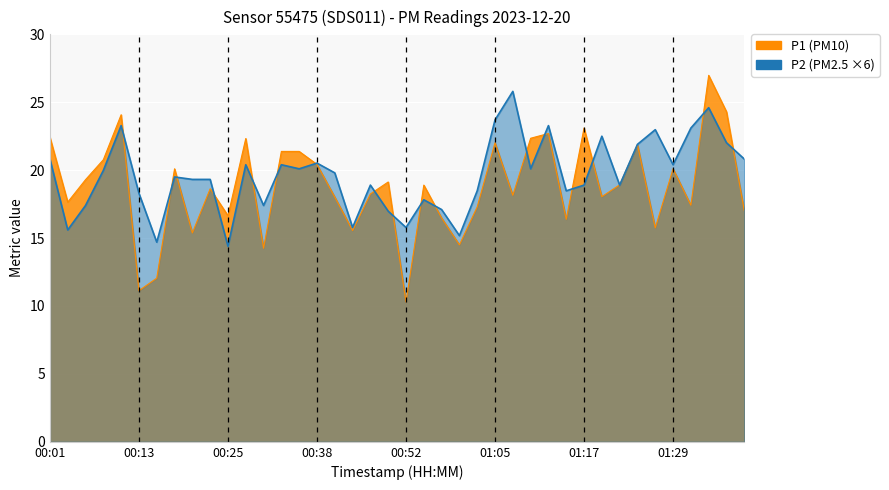

The P2 series shows 13.7 at 01:34. True or false?

False